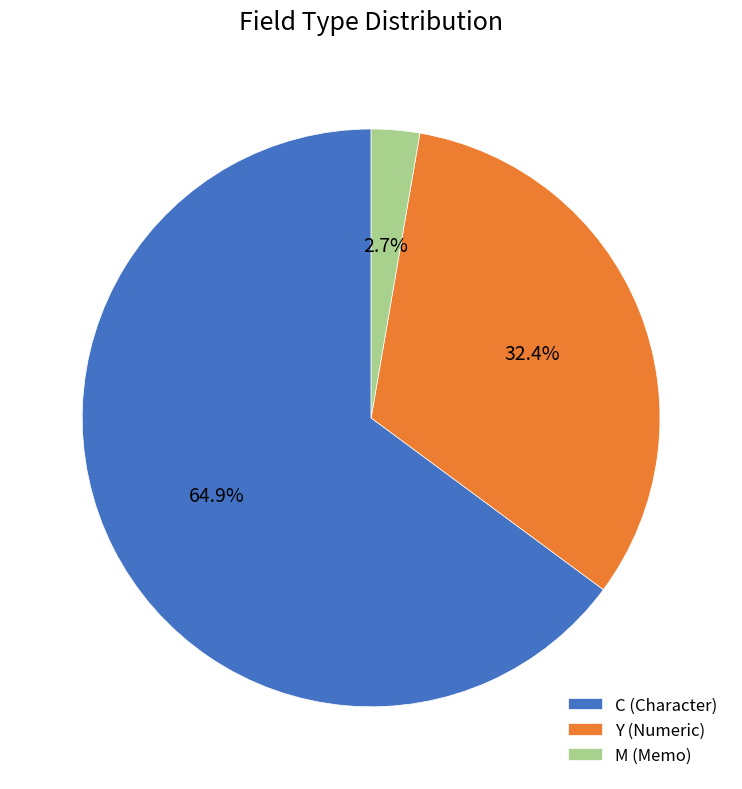

How many segments does this pie chart have?

3